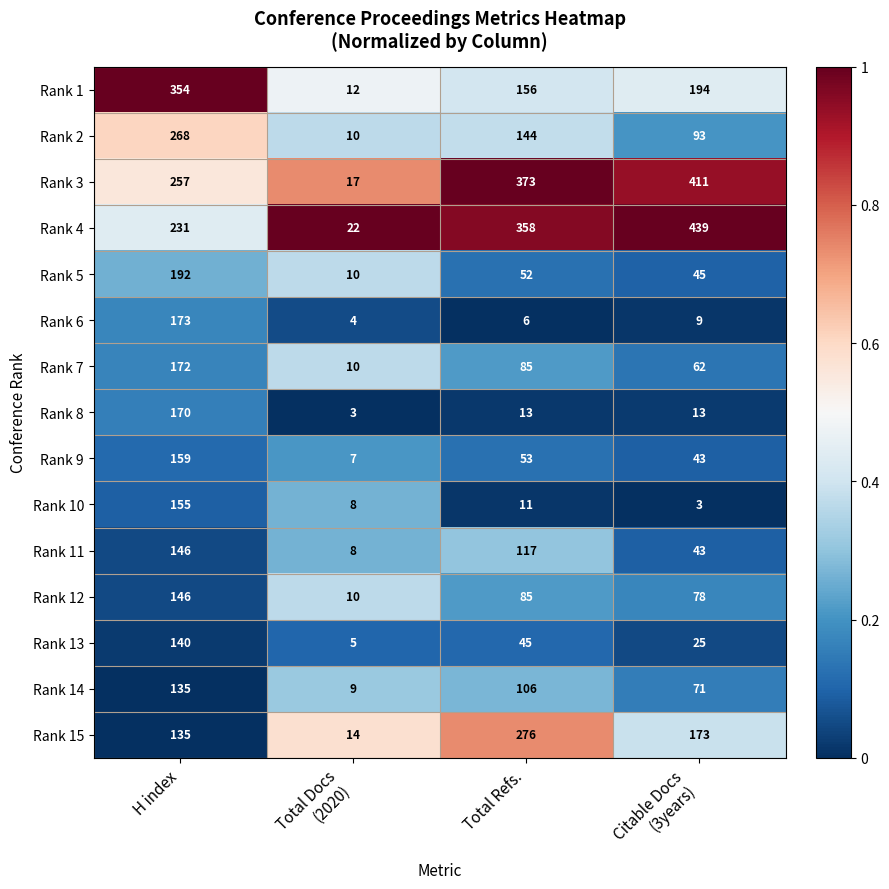

What is the difference between the maximum and minimum values in the Rank 15 series?

262